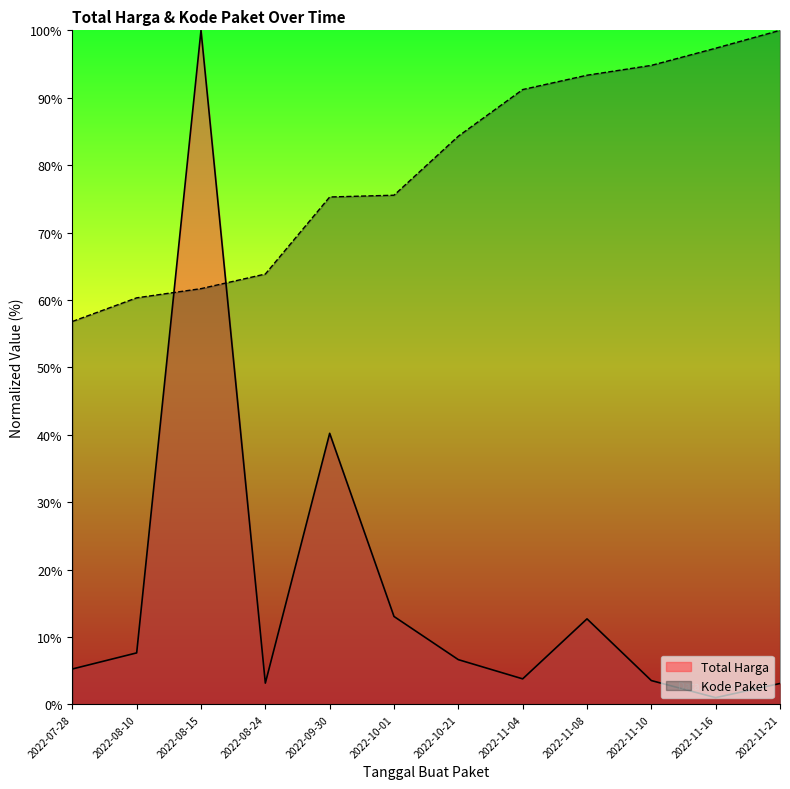

Which category has the lowest value in the Total Harga series?

2022-11-16